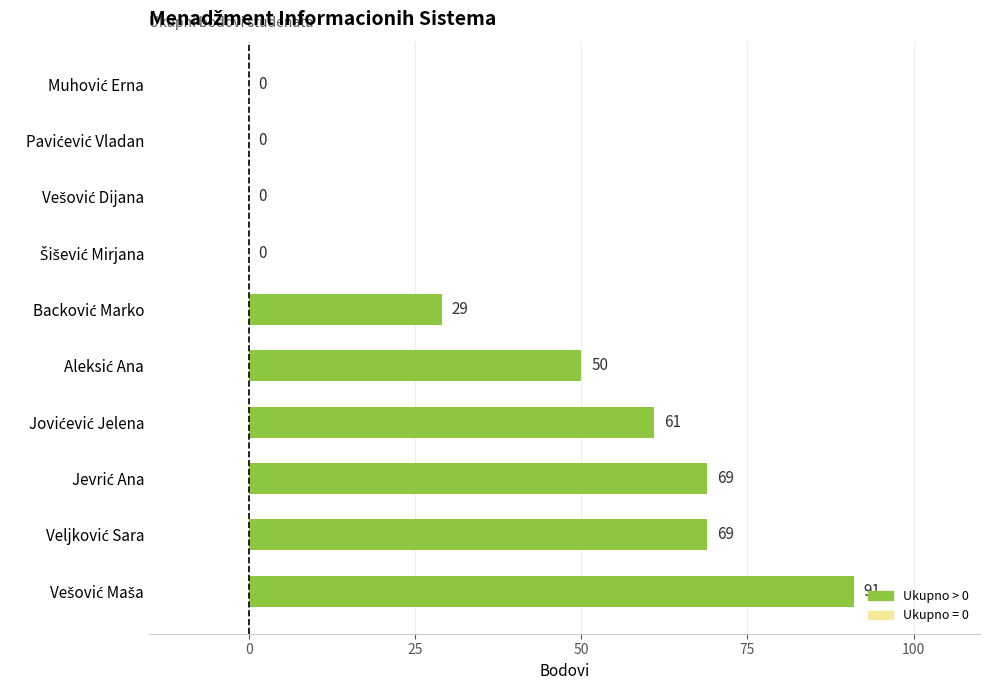

What is the sum of all values?

369